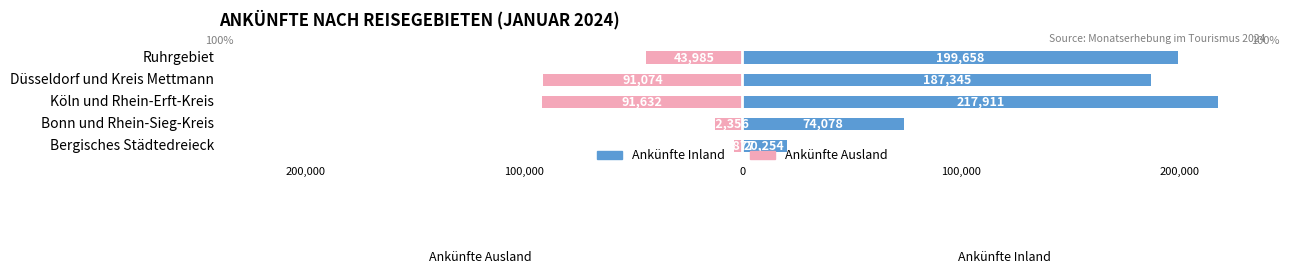

What are all the series names shown in the legend?

Ankünfte Inland, Ankünfte Ausland